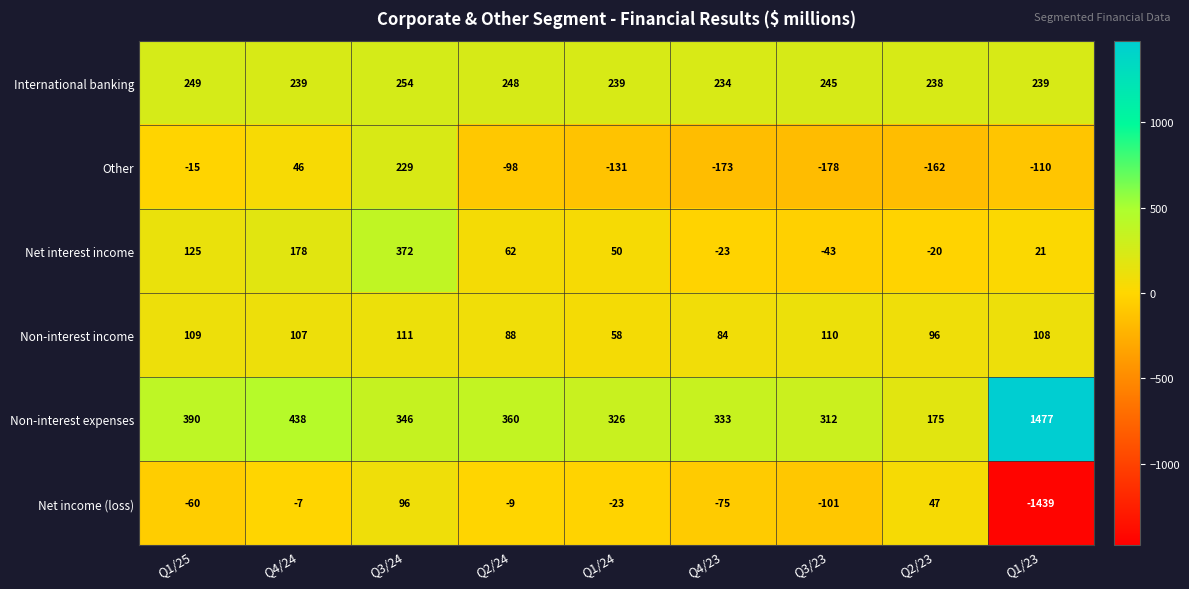

True or false: International banking has a value of 239 at Q4/24.

True